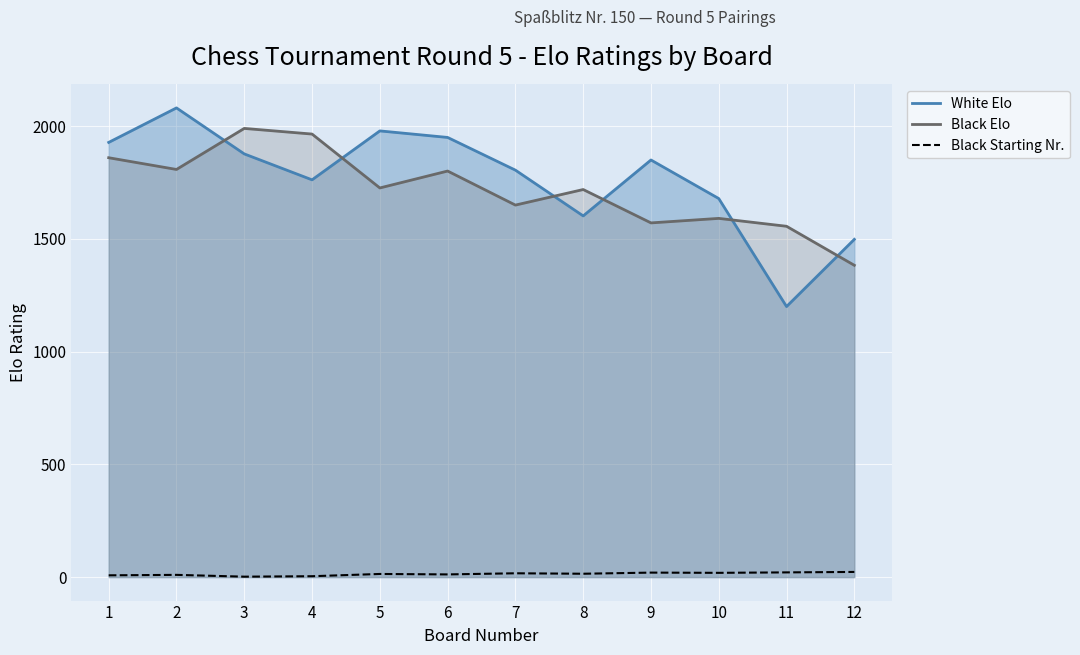

True or false: Black Elo and Black Starting Nr. cross at least once.

False